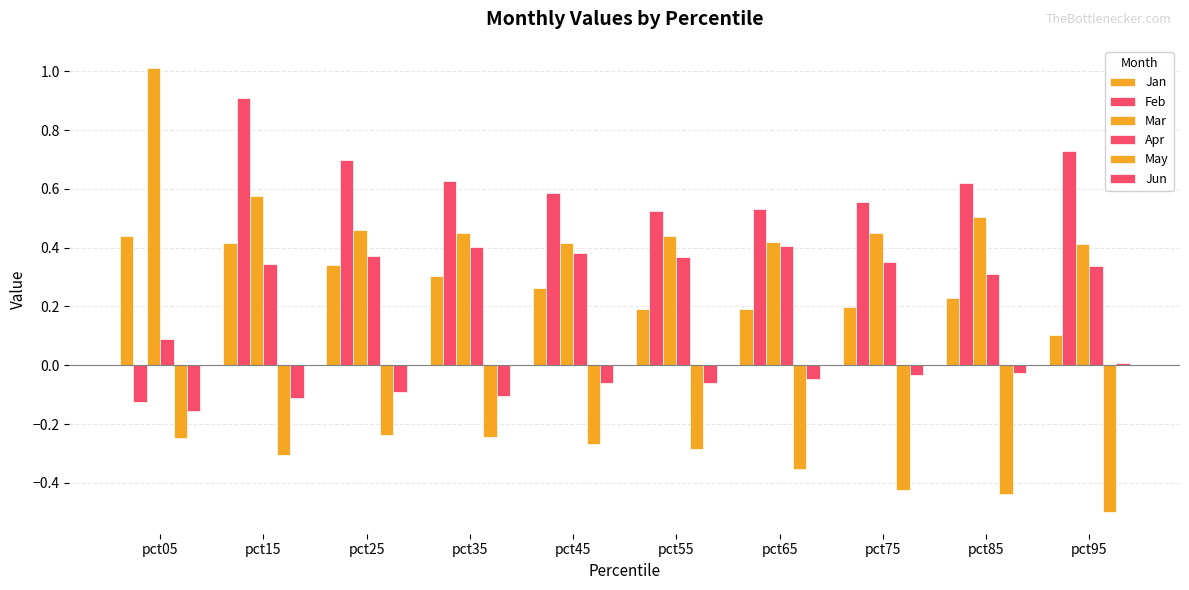

Rank the series at pct15 from highest to lowest value.

Feb, Mar, Jan, Apr, Jun, May